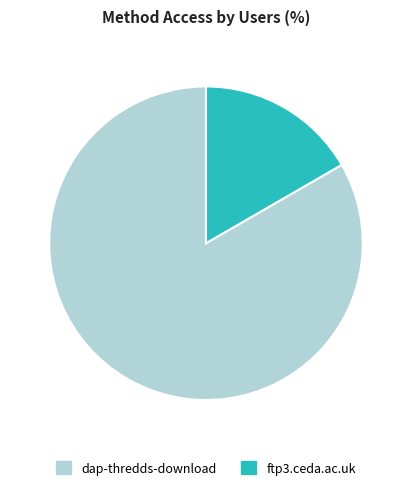

Does any single category account for the majority?

Yes